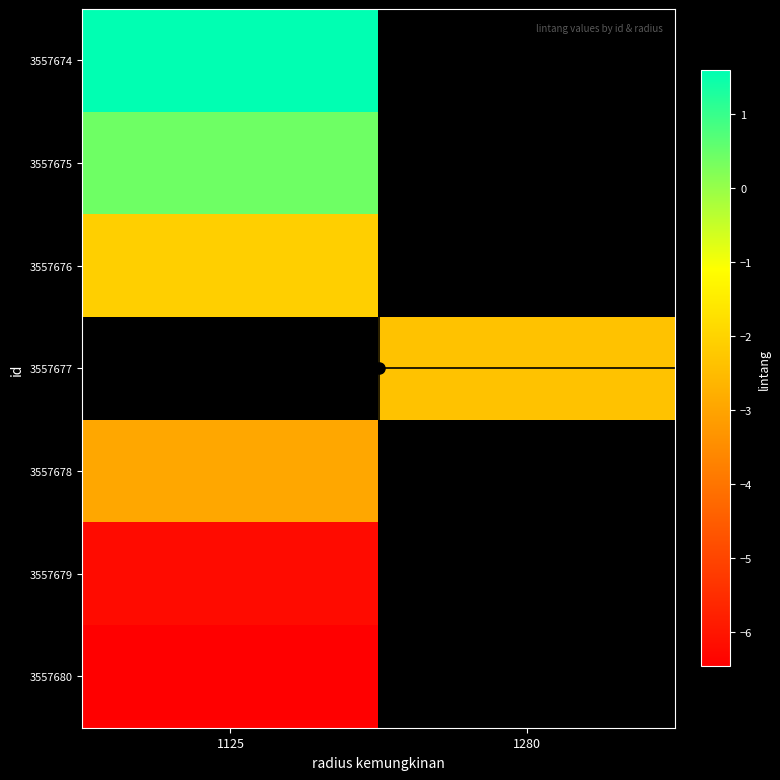

How many categories are shown in the chart?

2